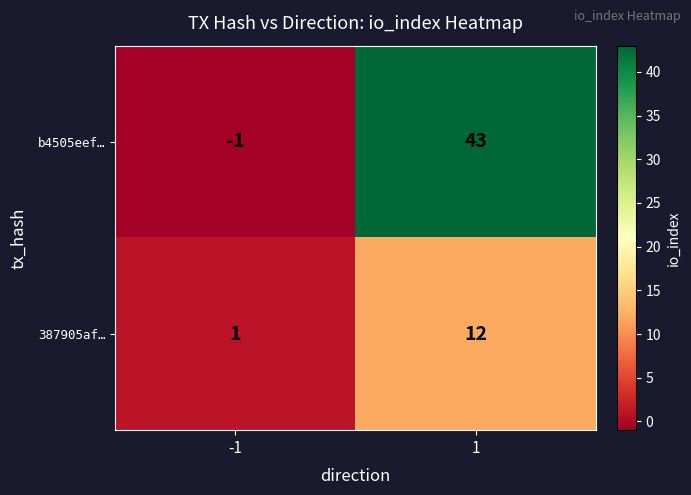

How many categories are shown in the chart?

2